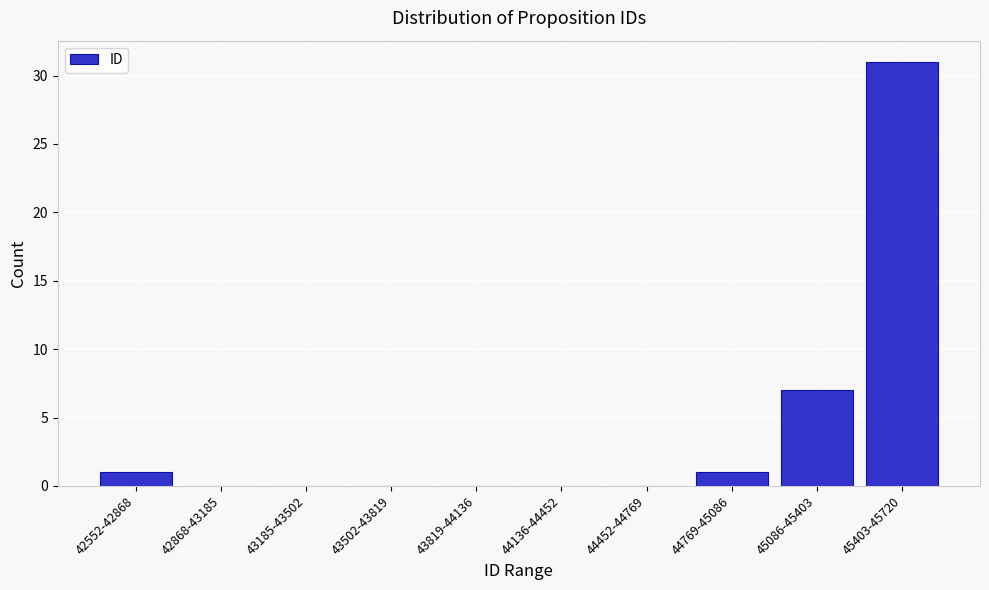

Reading right to left, transcribe all the data shown in this chart.

45403-45720=31	45086-45403=7	44769-45086=1	44452-44769=0	44136-44452=0	43819-44136=0	43502-43819=0	43185-43502=0	42868-43185=0	42552-42868=1